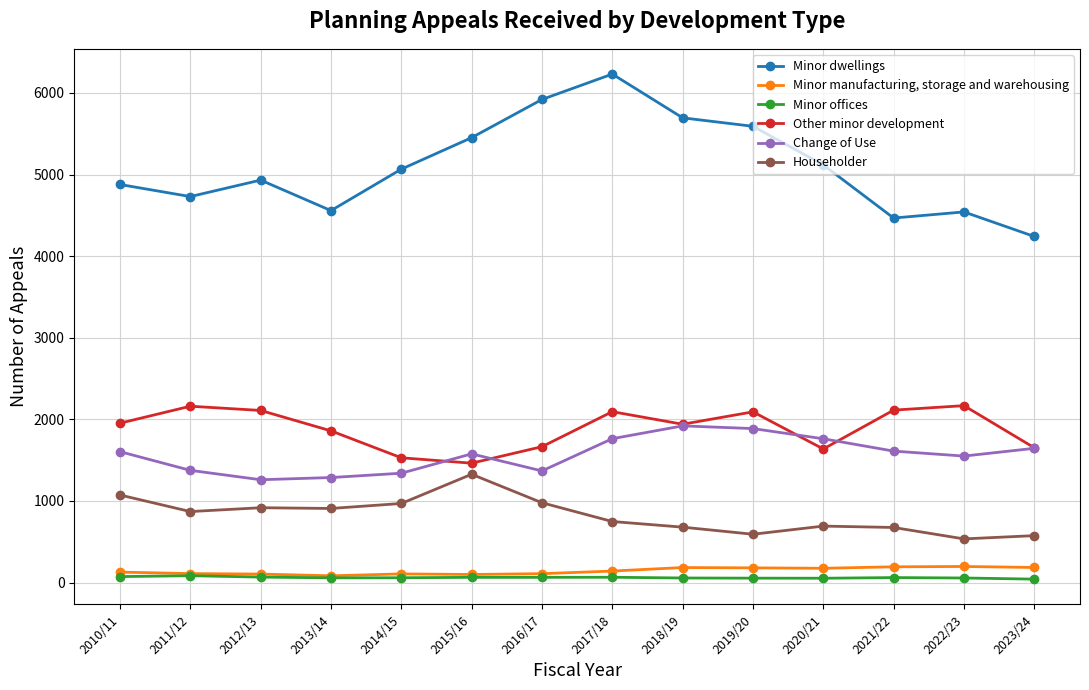

What is the difference between the maximum and minimum values in the Minor dwellings series?

1990